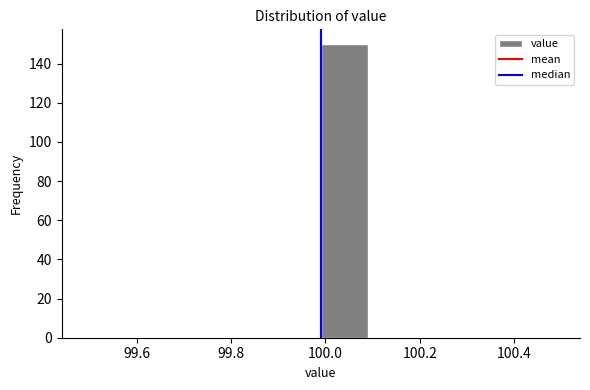

Reading left to right, list every bar in this chart as the range it spans on the x-axis followed by its height. Neither the bar edges nor the heights are printed on the chart, so give them approximately, as read against the axes.

99.49 to 99.59: 0
99.59 to 99.69: 0
99.69 to 99.79: 0
99.79 to 99.89: 0
99.89 to 99.99: 0
99.99 to 100.09: 150
100.09 to 100.19: 0
100.19 to 100.29: 0
100.29 to 100.39: 0
100.39 to 100.49: 0